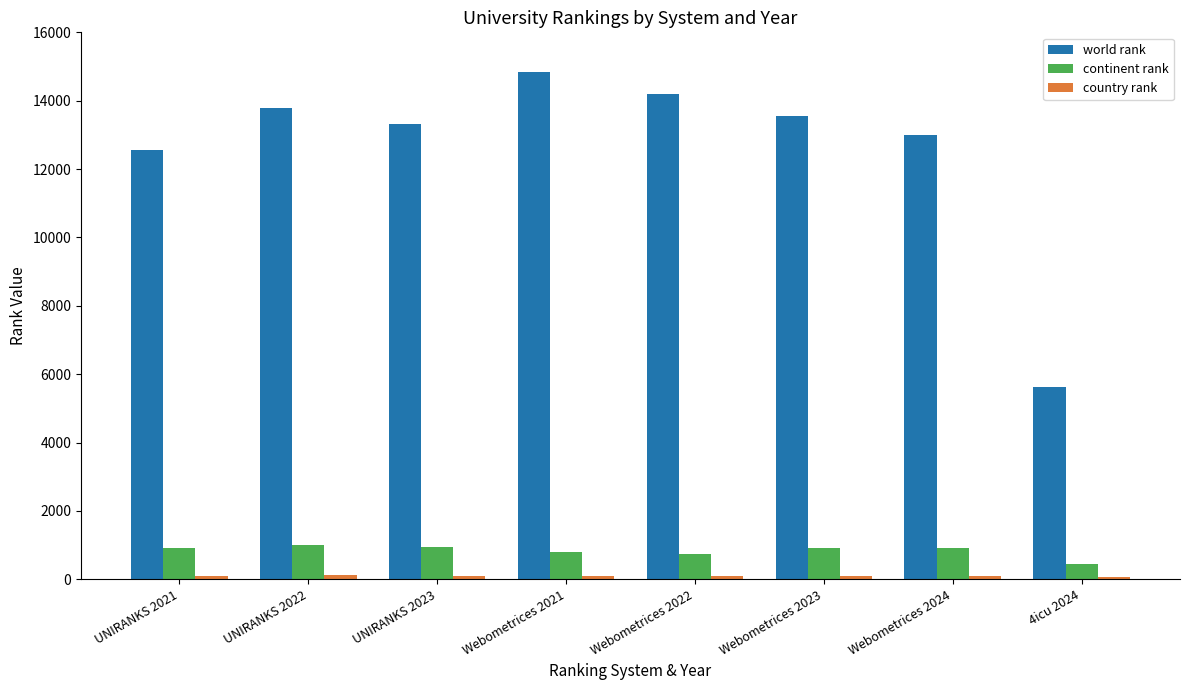

Which series has the largest total across all categories?

world rank